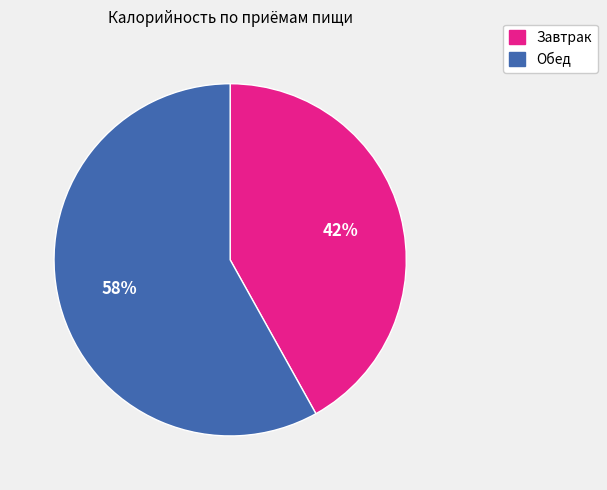

Is the sum of Завтрак and Обед greater than half?

Yes